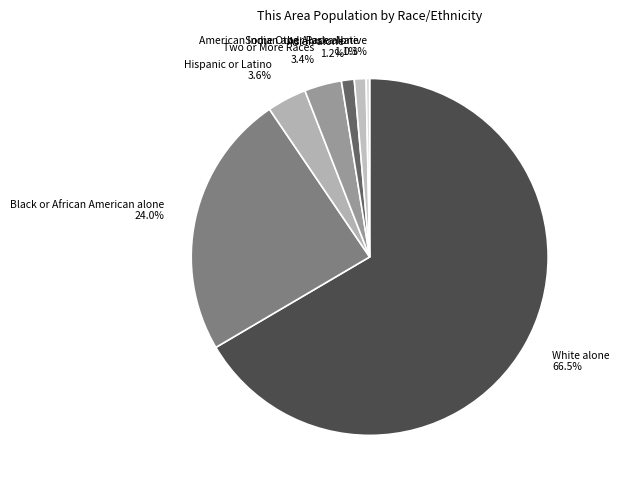

What is the ratio of the value at Black or African American alone to the value at Hispanic or Latino?

6.7